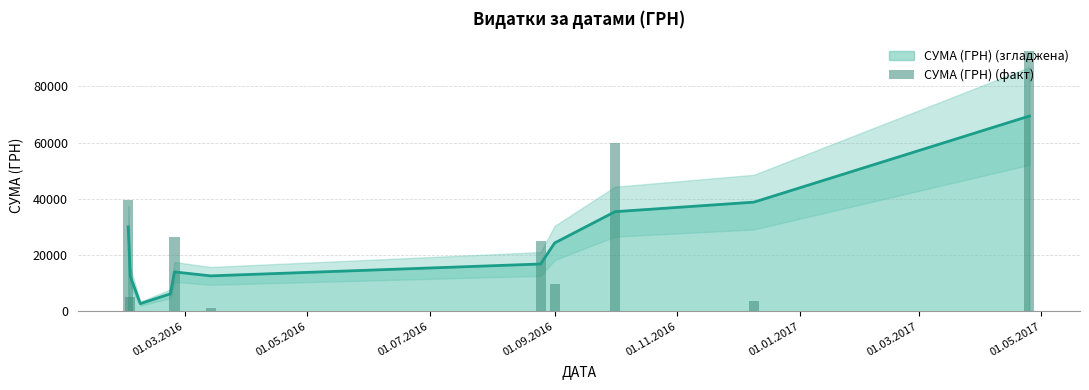

What is the maximum value for СУМА (ГРН) (згладжена)?

69445.6